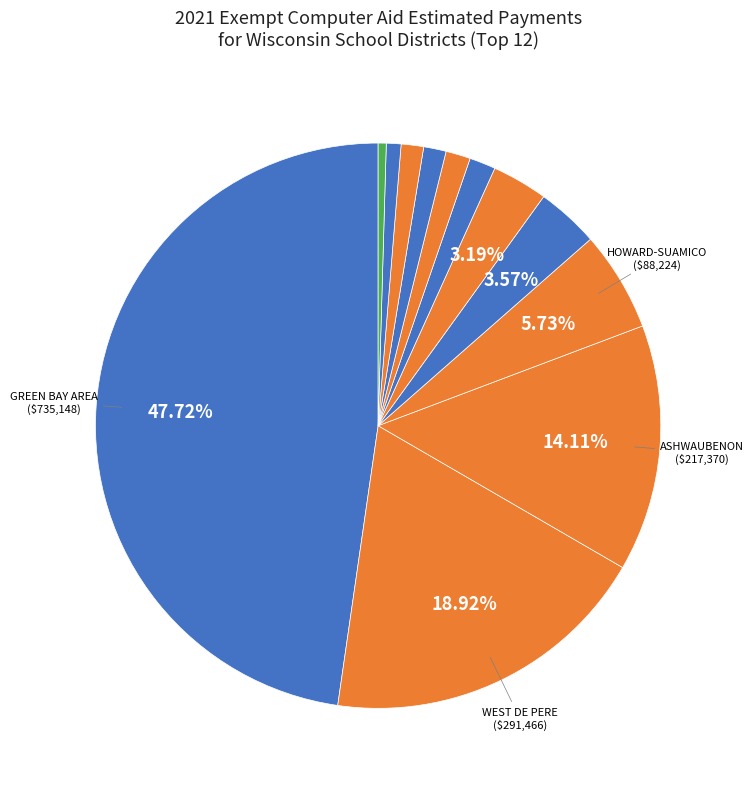

Which slice is the largest?

SCH D OF GREEN BAY AREA